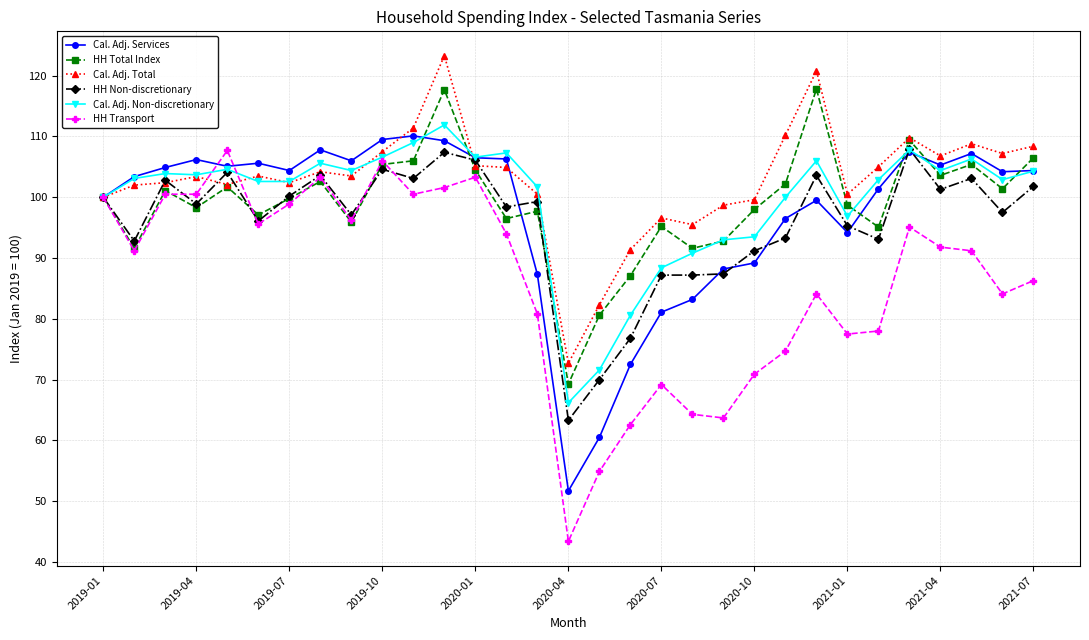

How many categories are shown in the chart?

31